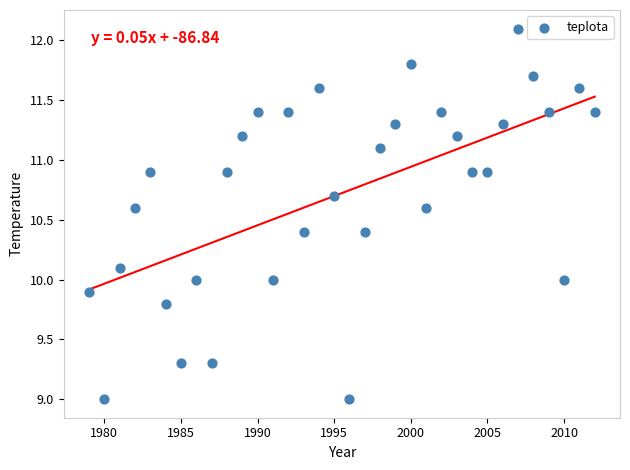

What is the range of Y values (max minus min)?

3.1